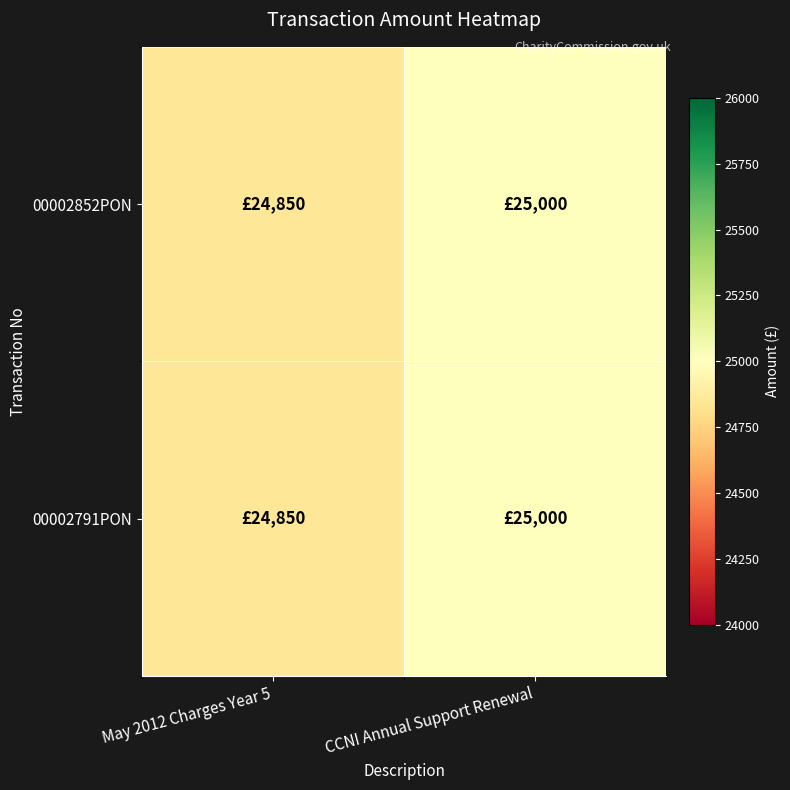

Count the number of categories in the chart.

2